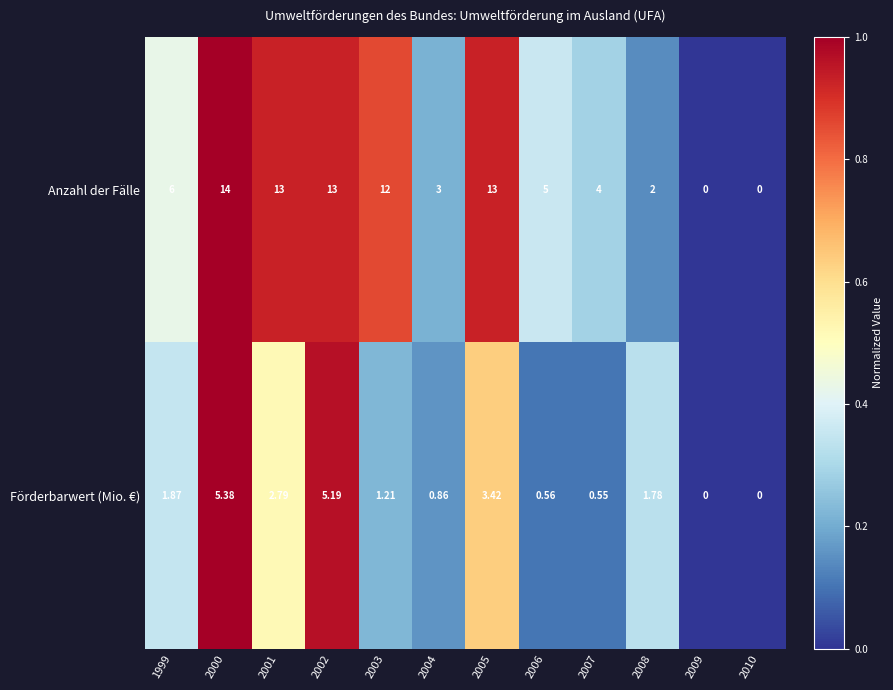

Count the number of categories in the chart.

12